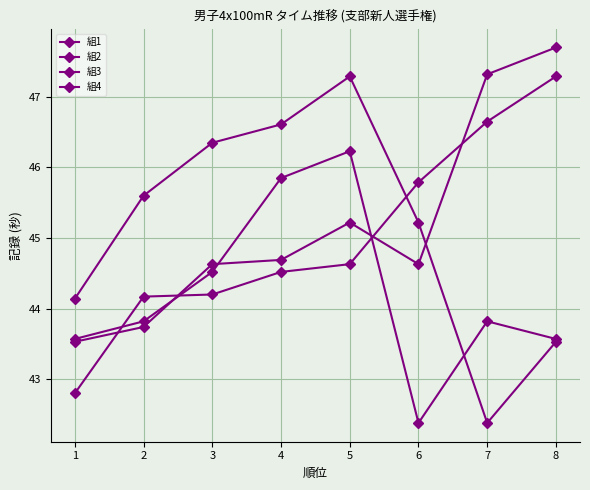

Count the number of categories in the chart.

8